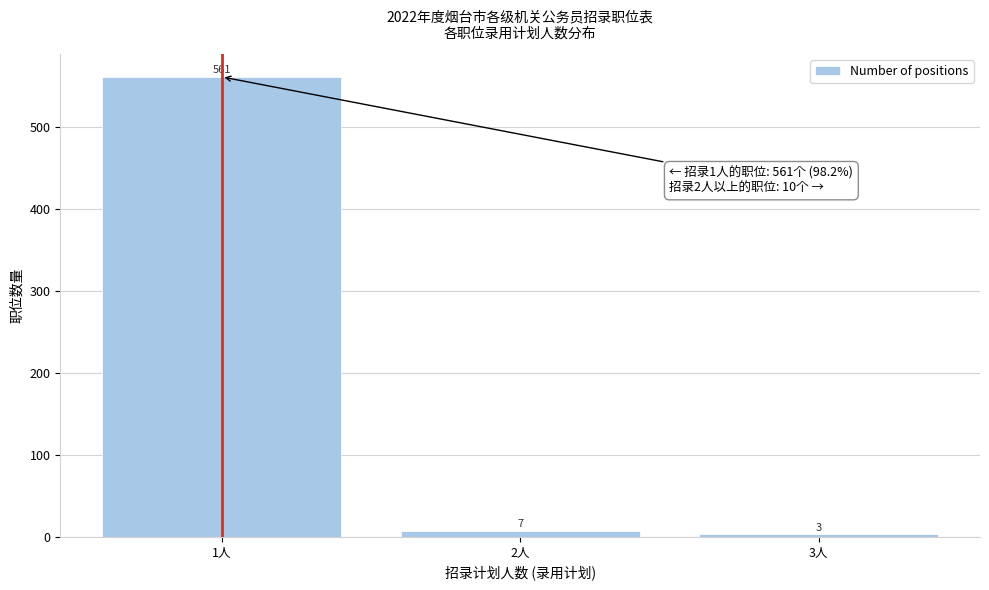

Reading left to right, extract all data points from this chart.

561	7	3